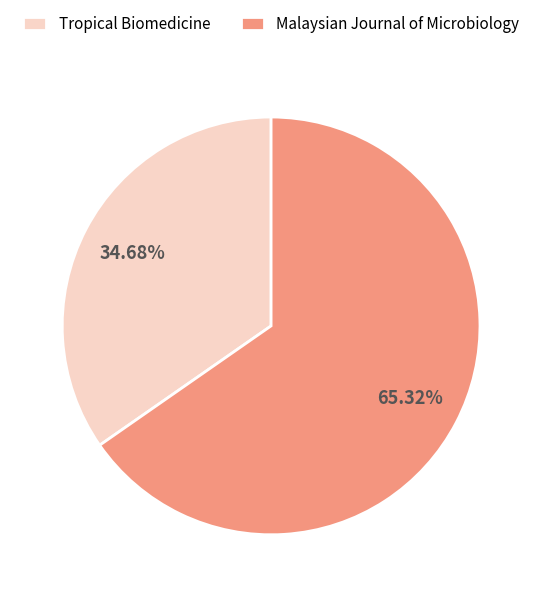

Combined, what portion of the pie is Malaysian Journal of Microbiology and Tropical Biomedicine?

100.0%